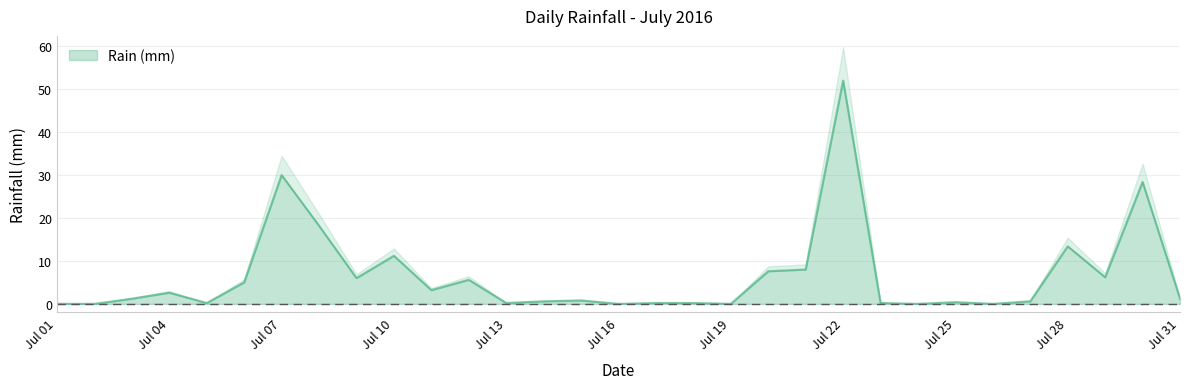

What is the average value?

6.6